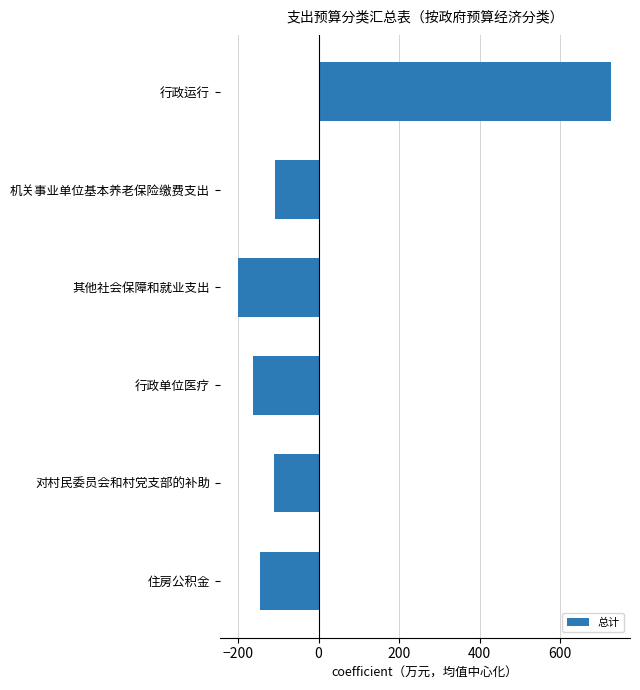

How many bars are there in total?

6